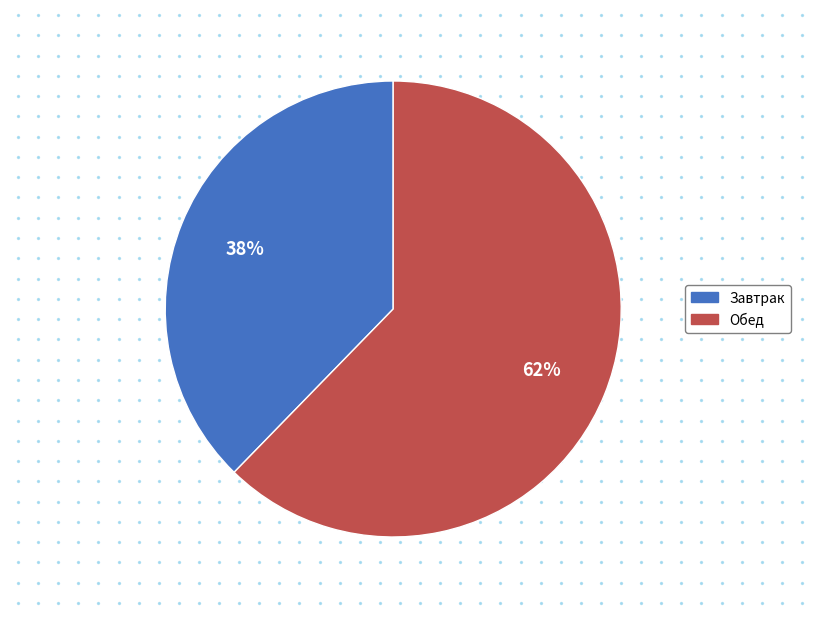

Which slice is the largest?

Обед